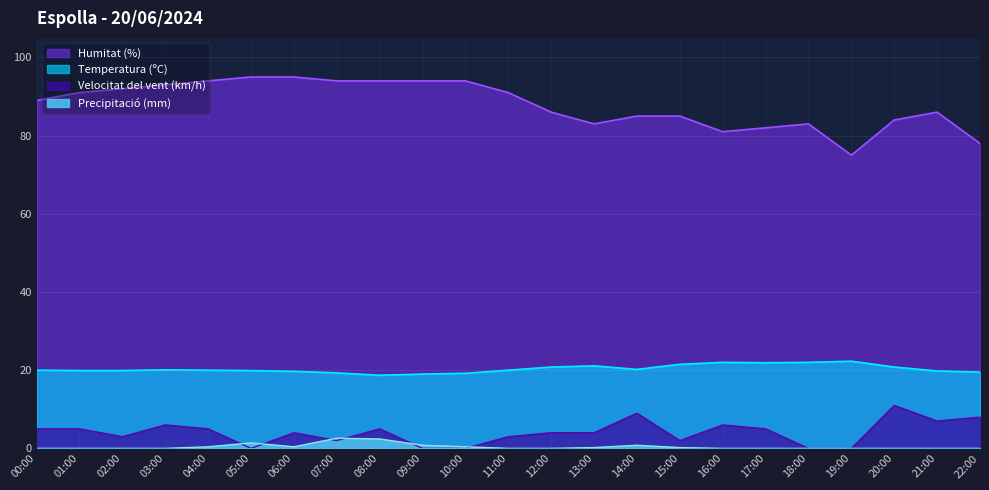

Reading left to right, what are all the values shown in this chart?

Temperatura (ºC): 00:00=20.0	01:00=19.9	02:00=19.9	03:00=20.1	04:00=20.0	05:00=19.9	06:00=19.7	07:00=19.3	08:00=18.7	09:00=19.0	10:00=19.2	11:00=20.0	12:00=20.8	13:00=21.1	14:00=20.2	15:00=21.5	16:00=22.0	17:00=21.9	18:00=22.0	19:00=22.3	20:00=20.8	21:00=19.8	22:00=19.5
Humitat (%): 00:00=89.0	01:00=91.0	02:00=92.0	03:00=93.0	04:00=94.0	05:00=95.0	06:00=95.0	07:00=94.0	08:00=94.0	09:00=94.0	10:00=94.0	11:00=91.0	12:00=86.0	13:00=83.0	14:00=85.0	15:00=85.0	16:00=81.0	17:00=82.0	18:00=83.0	19:00=75.0	20:00=84.0	21:00=86.0	22:00=78.0
Velocitat del vent (km/h): 00:00=5.0	01:00=5.0	02:00=3.0	03:00=6.0	04:00=5.0	05:00=0.0	06:00=4.0	07:00=2.0	08:00=5.0	09:00=0.0	10:00=0.0	11:00=3.0	12:00=4.0	13:00=4.0	14:00=9.0	15:00=2.0	16:00=6.0	17:00=5.0	18:00=0.0	19:00=0.0	20:00=11.0	21:00=7.0	22:00=8.0
Precipitació (mm): 00:00=0.0	01:00=0.0	02:00=0.0	03:00=0.0	04:00=0.4	05:00=1.4	06:00=0.4	07:00=2.6	08:00=2.4	09:00=0.8	10:00=0.4	11:00=0.0	12:00=0.0	13:00=0.2	14:00=0.8	15:00=0.2	16:00=0.0	17:00=0.0	18:00=0.0	19:00=0.0	20:00=0.0	21:00=0.0	22:00=0.0